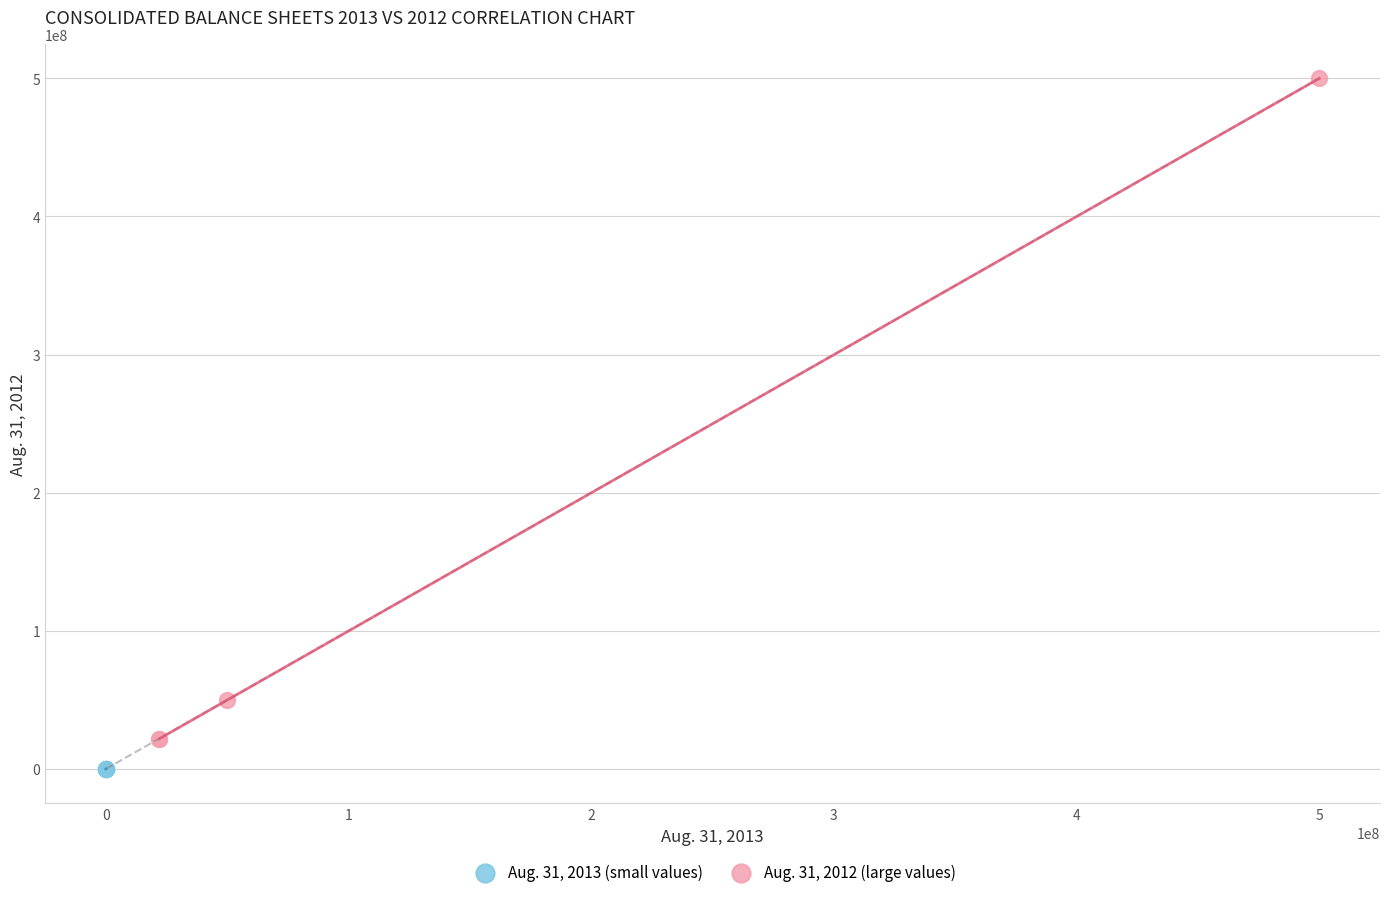

Which series contains the highest Y value?

Aug. 31, 2012 (large values)